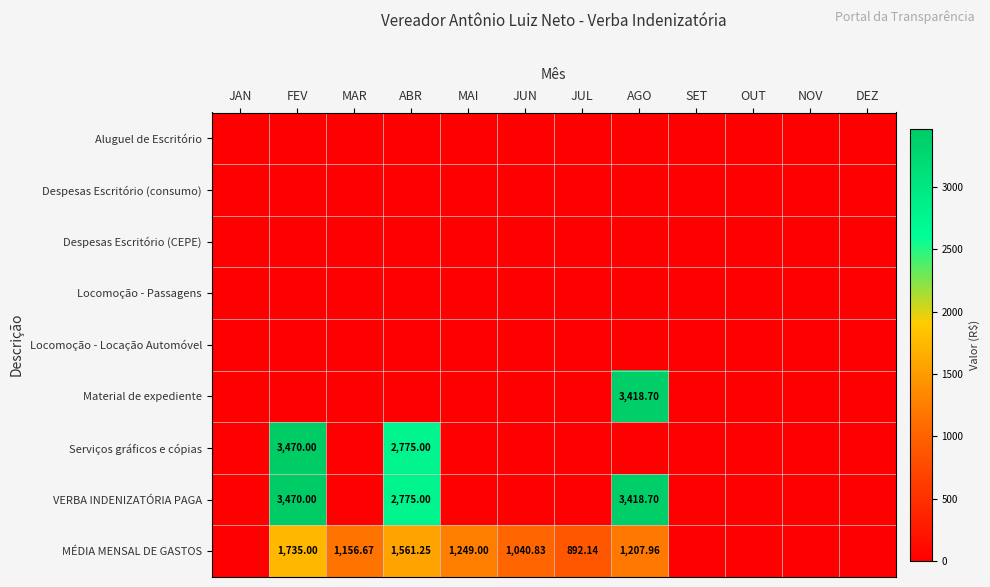

At how many categories does at least one series exceed 274?

7